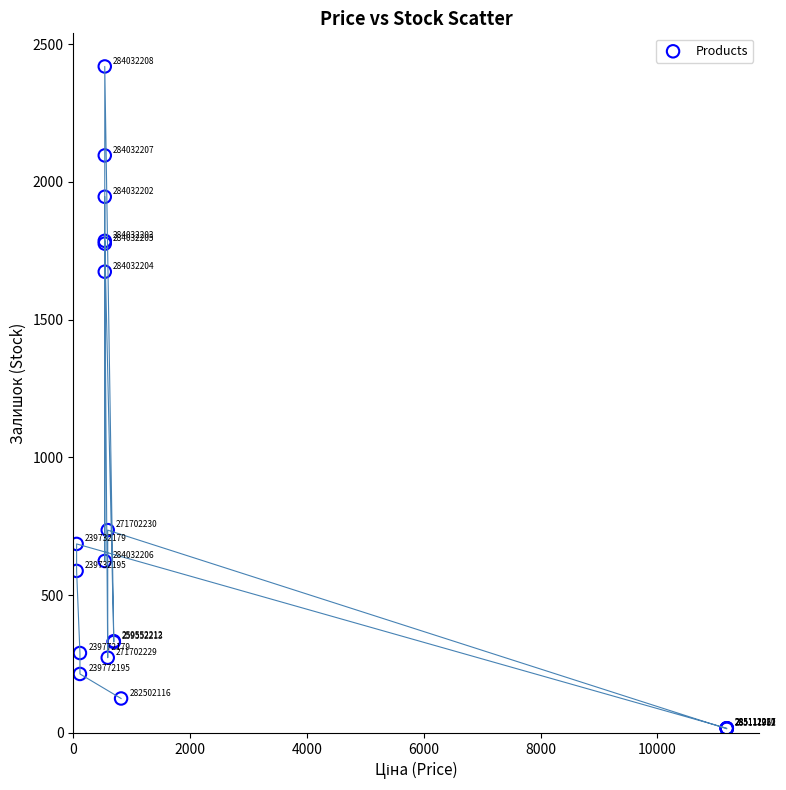

What Y value in the scatter plot is closest to 1217?

1674